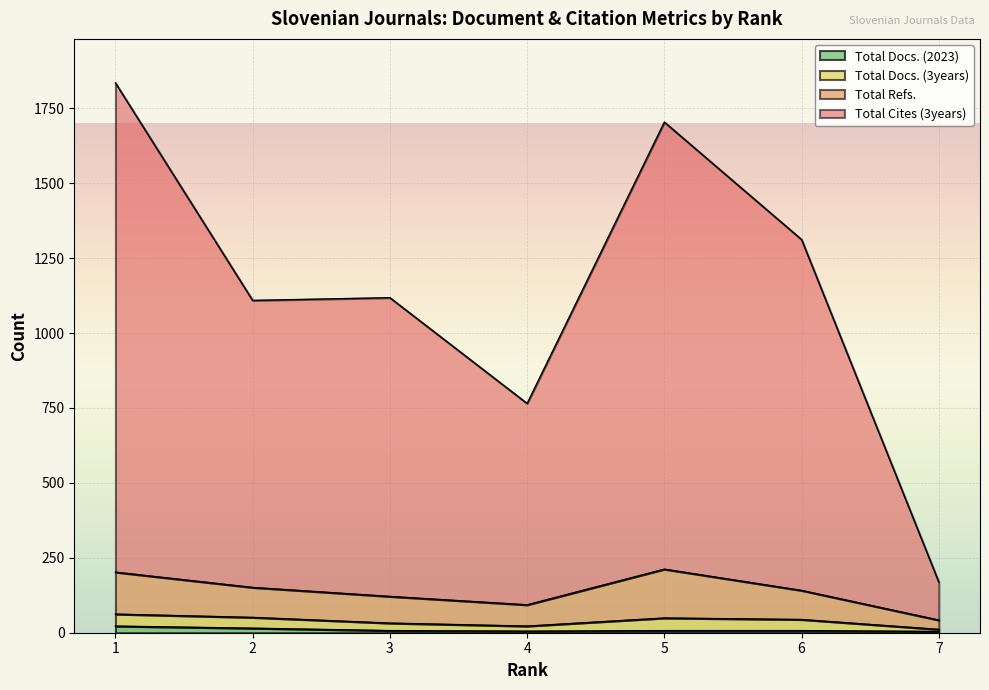

What are all the series names shown in the legend?

Total Docs. (2023), Total Docs. (3years), Total Refs., Total Cites (3years)